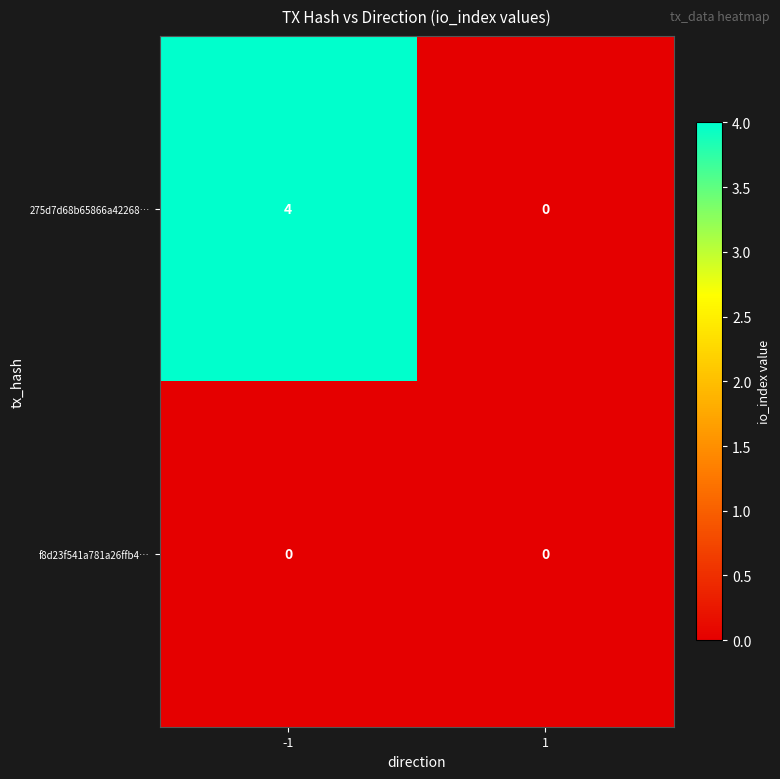

The value of 275d7d68b65866a42268… at -1 is 5. True or false?

False